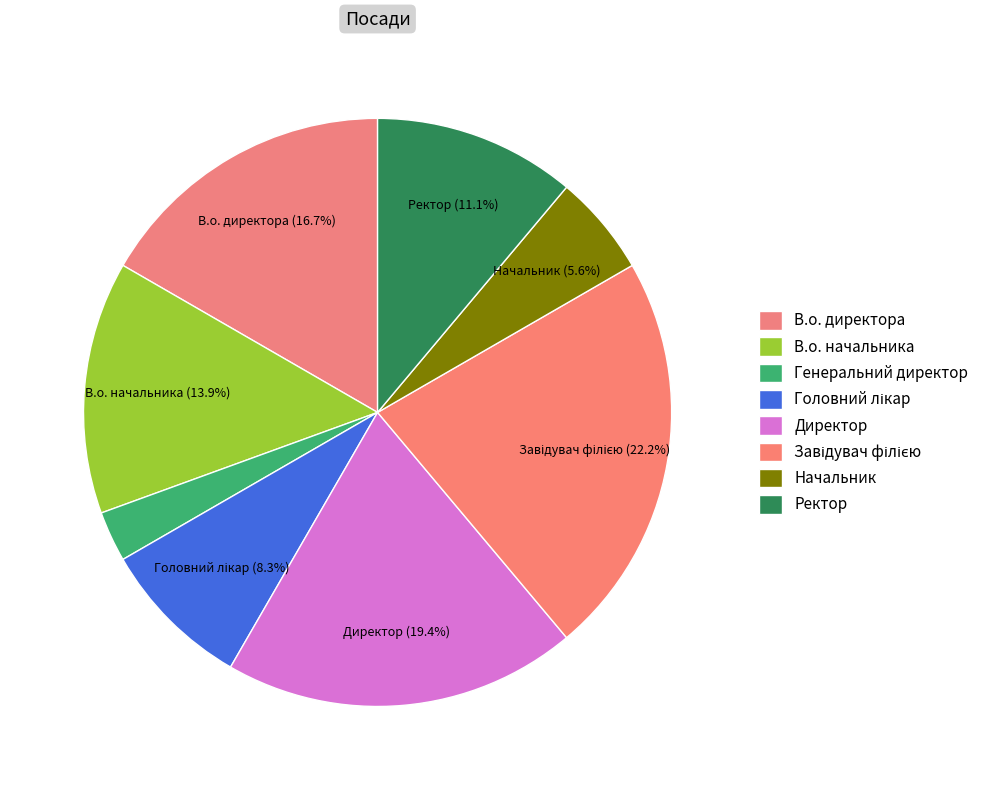

Do В.о. директора and Завідувач філією together represent more than half of the pie?

No